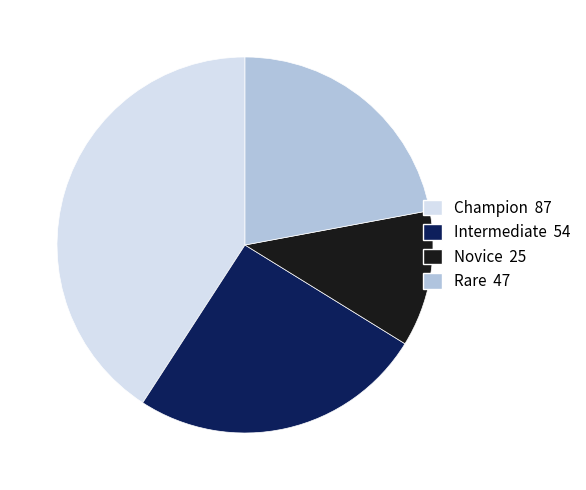

Is it true that Champion is 41% of the pie?

True